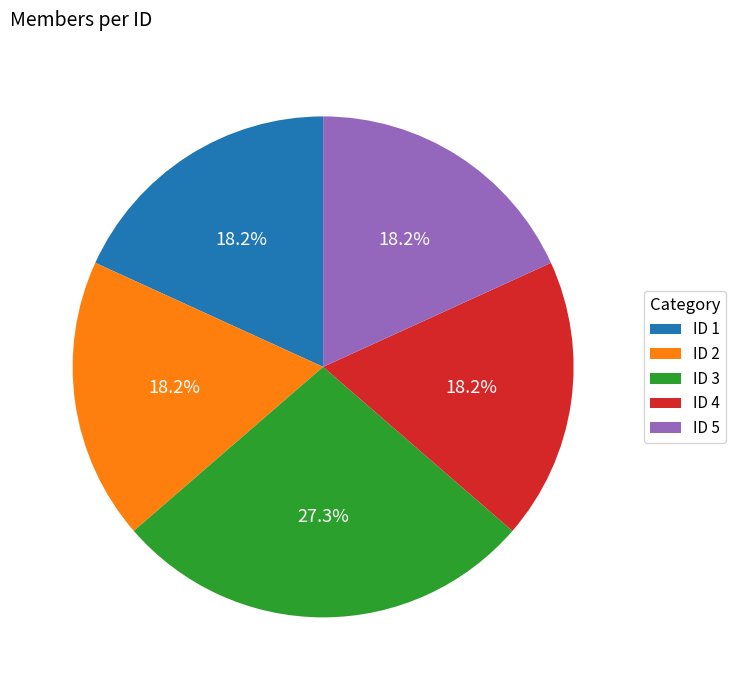

Is there any slice that represents more than half of the pie?

No